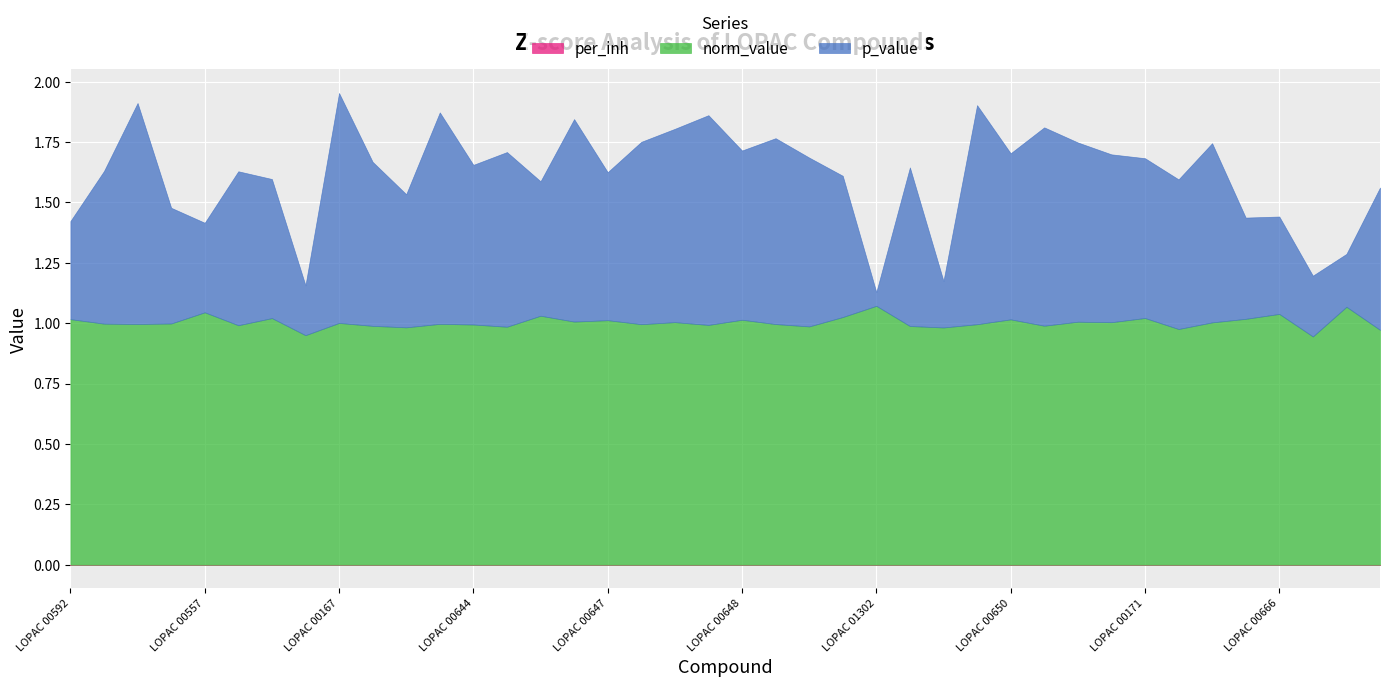

What position from the left is LOPAC 00581?

2